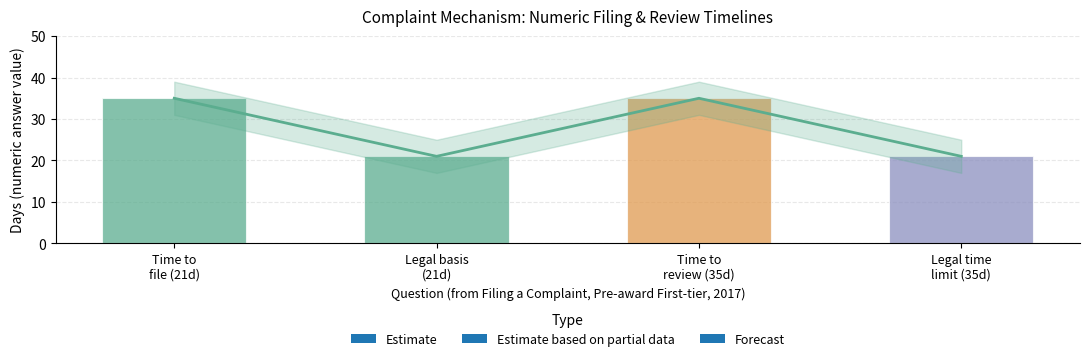

What is the approximate value at Legal basis (21d)?

21